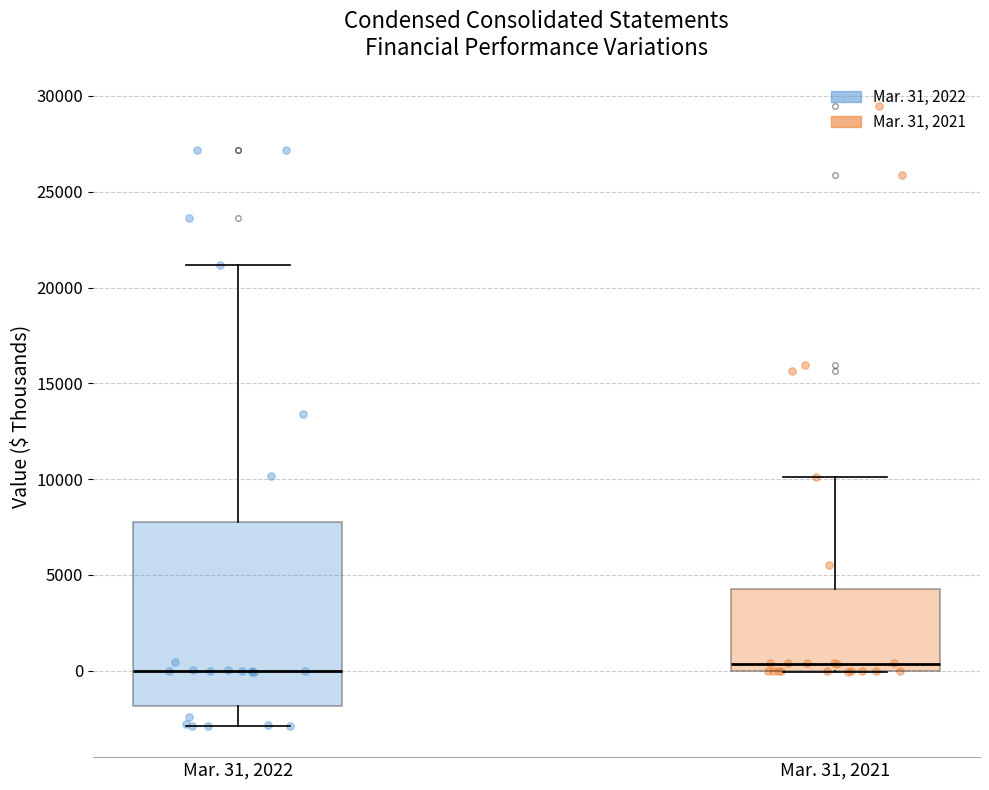

Which box is the tallest, from its lower edge to its upper edge?

Mar. 31, 2022